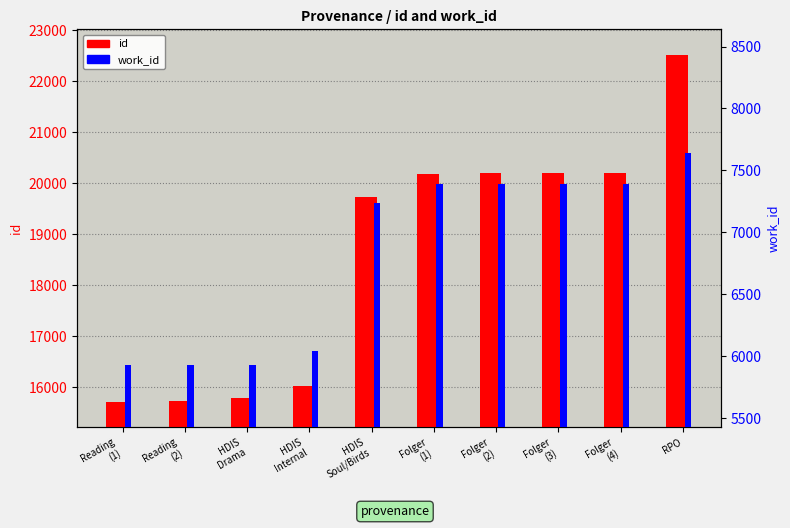

What is the total value across all series at HDIS
Internal?

22073